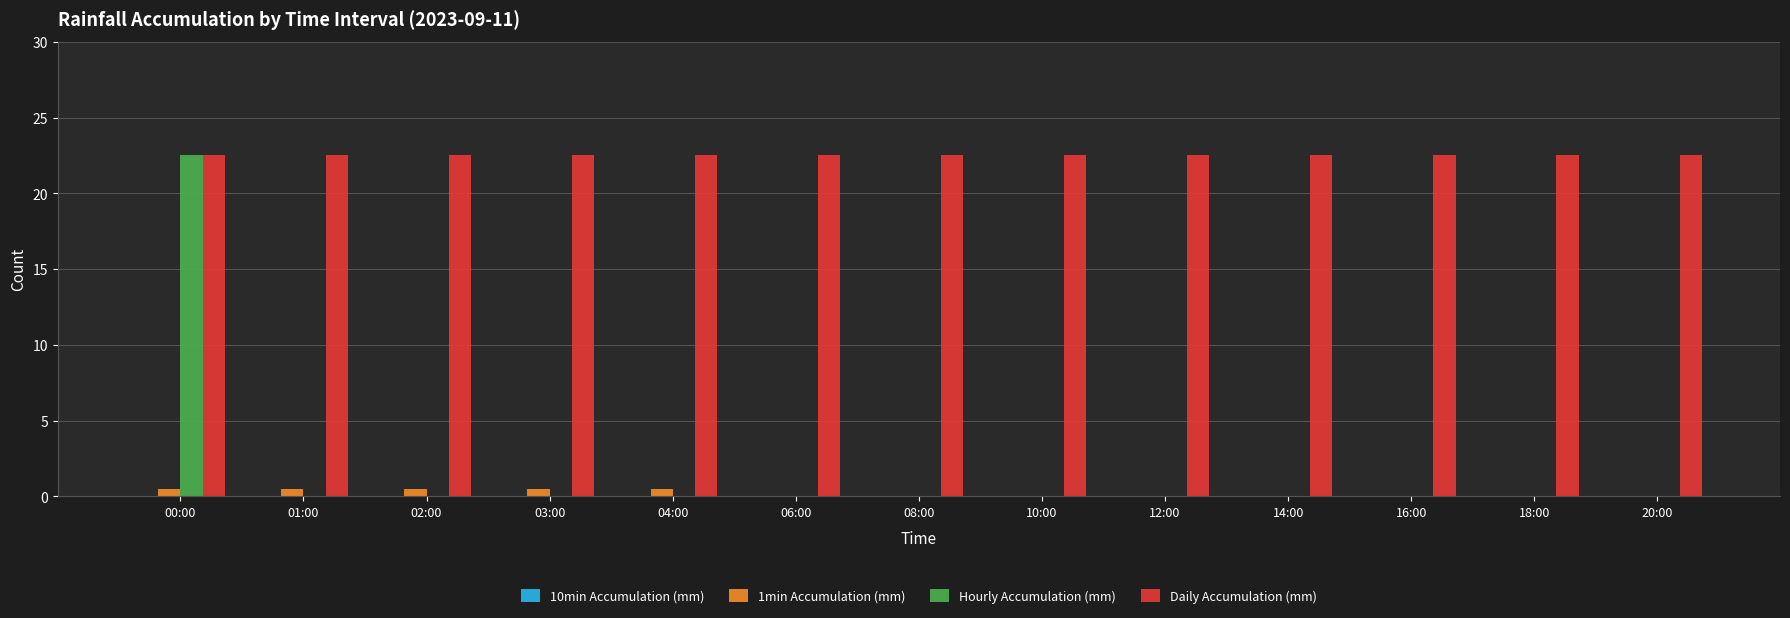

Does the chart contain stacked bars?

No